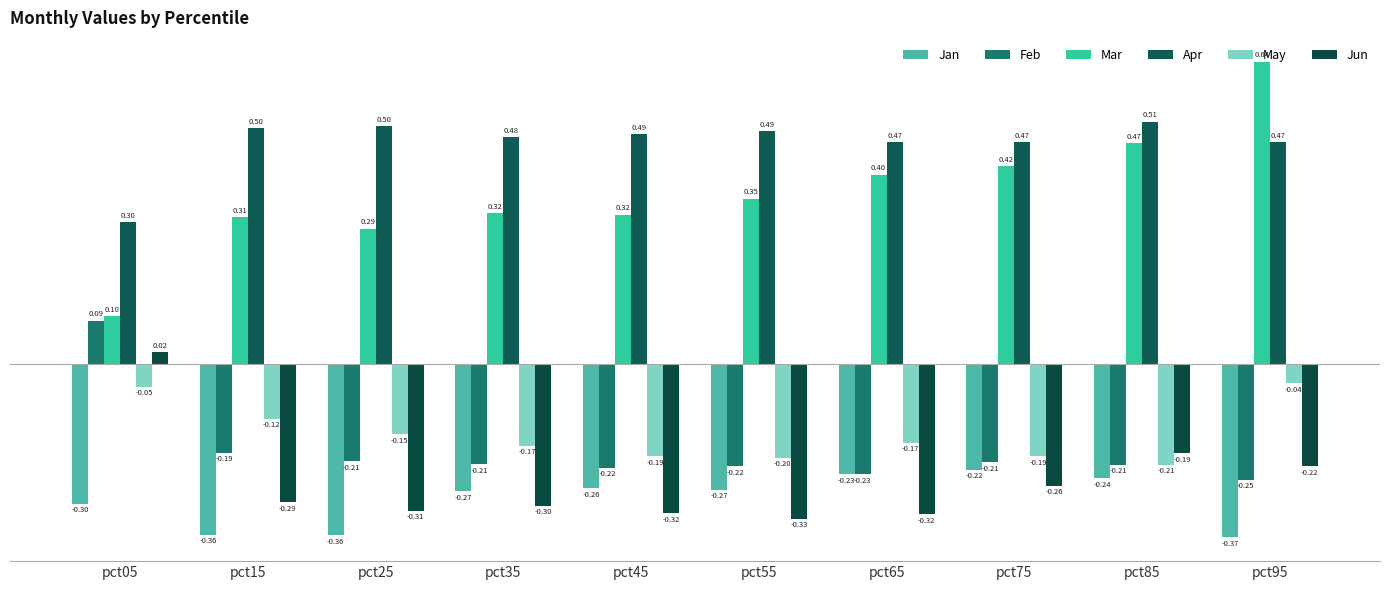

What is the minimum value for Feb?

-0.2